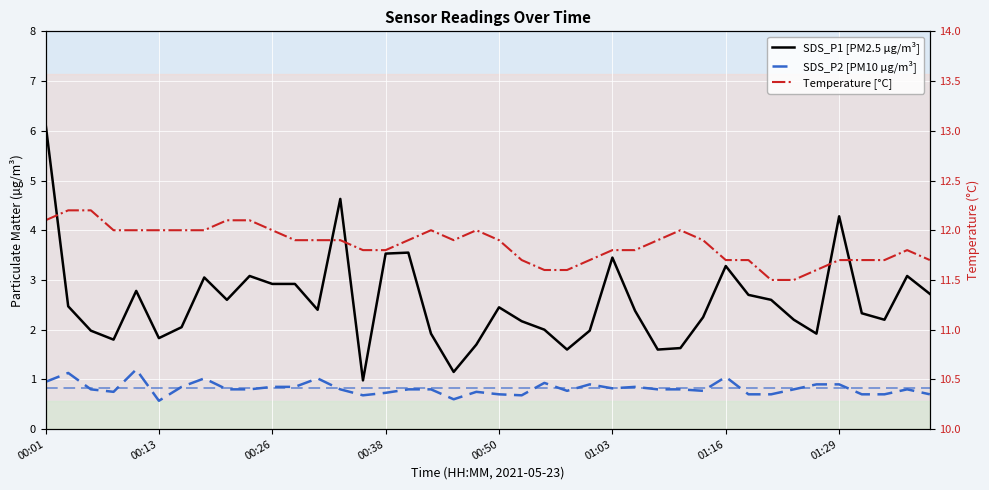

What value does the SDS_P1 [PM2.5 µg/m³] series have at 37?

2.2